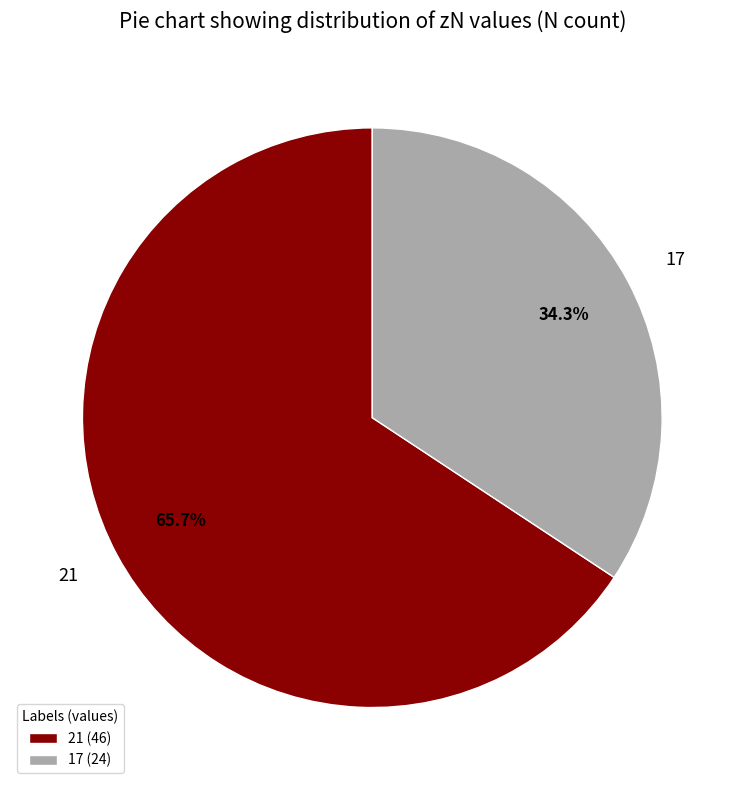

Which slice is the largest?

21